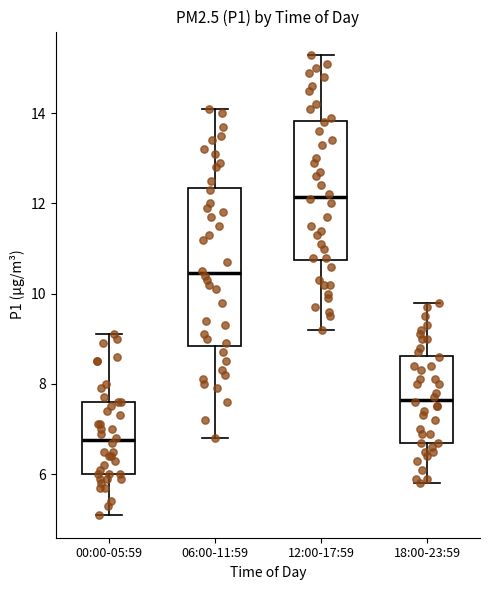

Reading left to right, read every box against the y-axis: the position of its median line, the range the box covers, and the ends of its whiskers. The values are not printed on the chart, so give them approximately, as read against the axis.

00:00-05:59: median 6.8, box 6.0 to 7.6, whiskers 5.2 to 9.2
06:00-11:59: median 10.4, box 8.8 to 12.4, whiskers 6.8 to 14.2
12:00-17:59: median 12.2, box 10.8 to 13.8, whiskers 9.2 to 15.4
18:00-23:59: median 7.6, box 6.8 to 8.6, whiskers 5.8 to 9.8